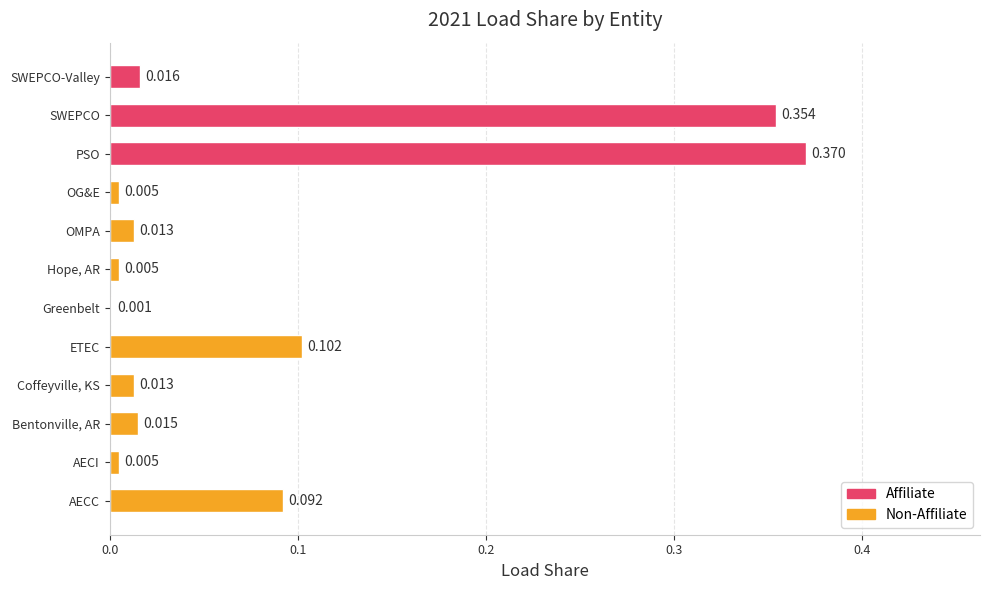

Where is the data nearest to the value 0?

Greenbelt